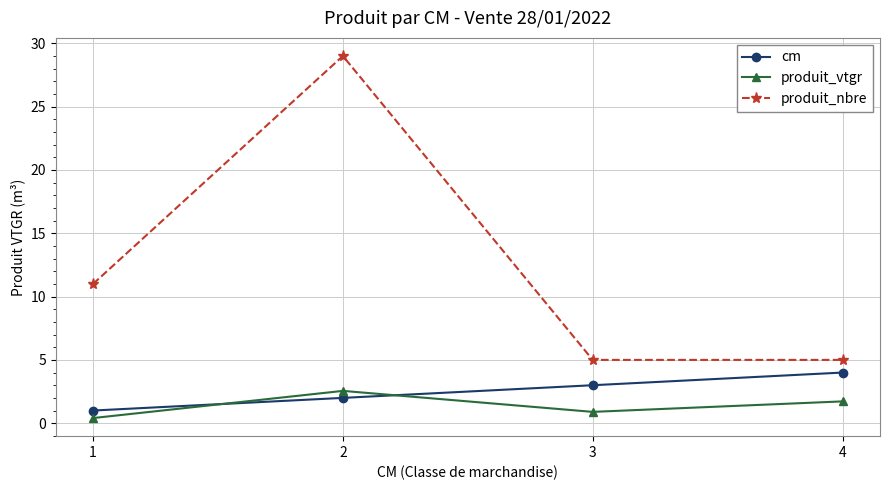

Is it true that cm equals 3.3 at 2?

False